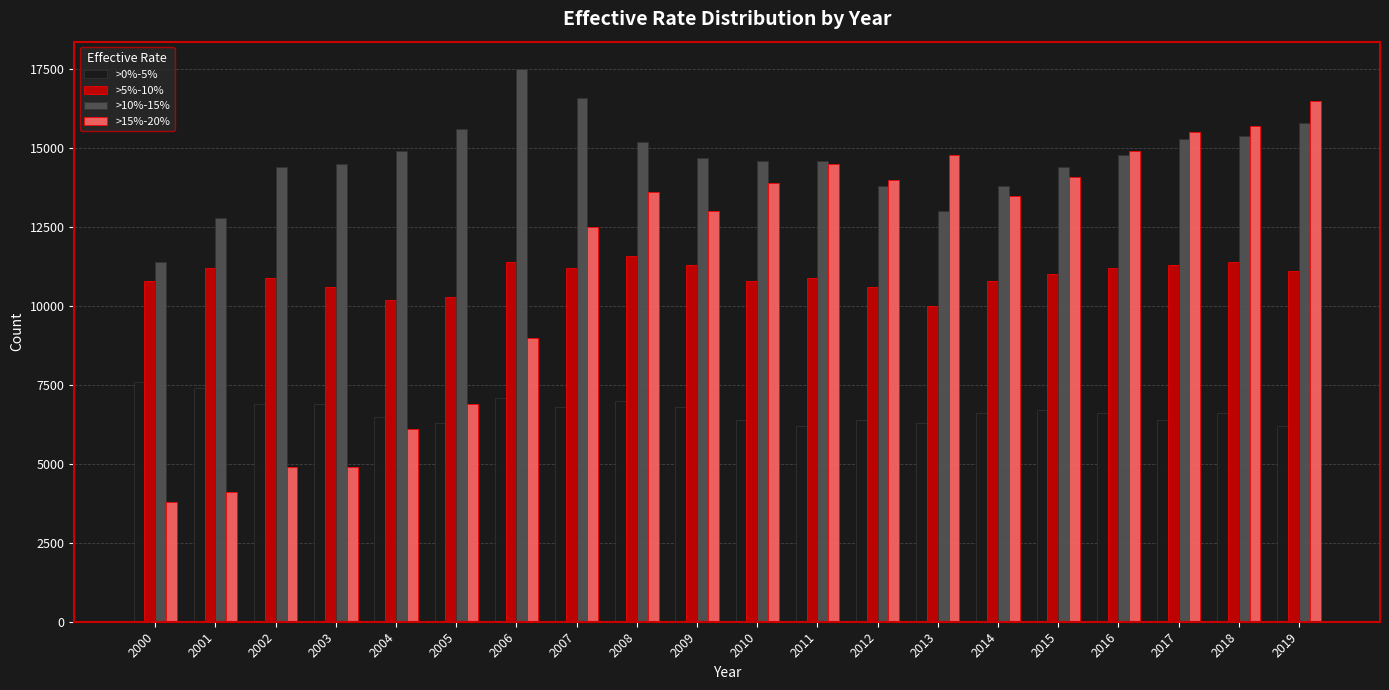

Rank the series by their maximum value, from lowest to highest.

>0%-5%, >5%-10%, >15%-20%, >10%-15%